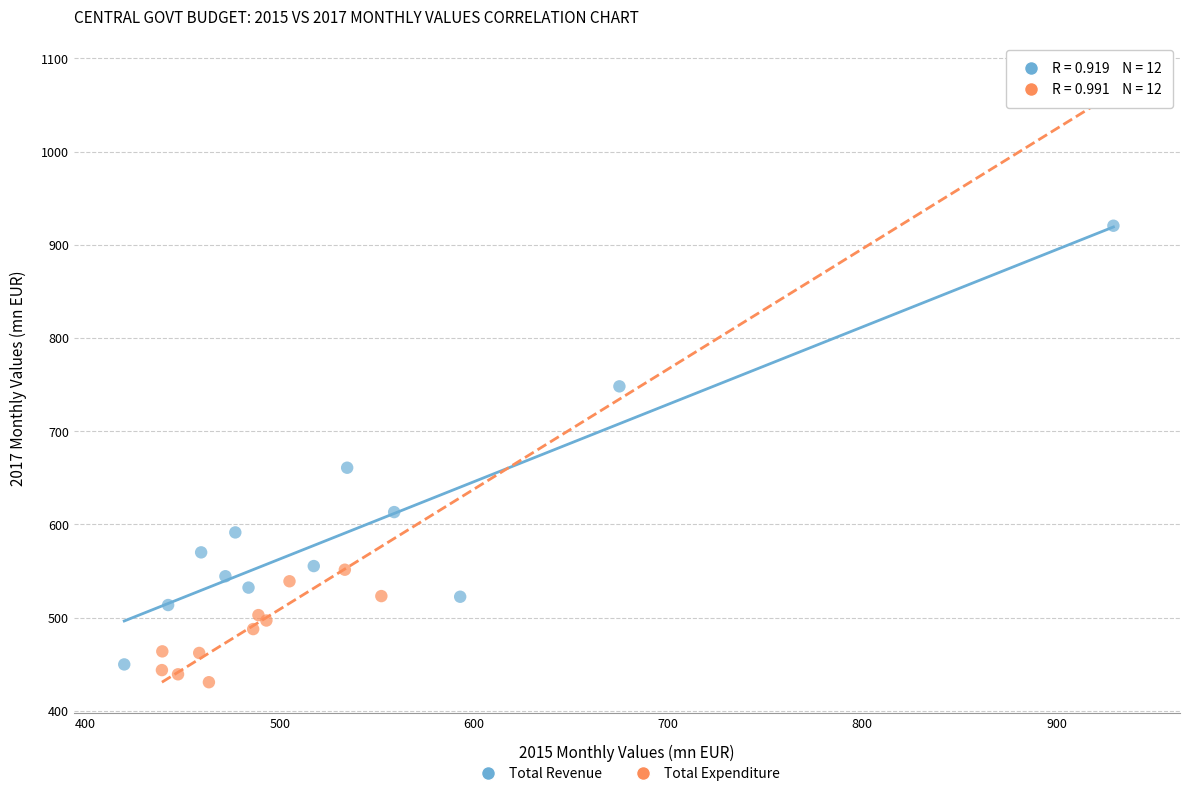

What are all the series names shown in the legend?

Total Revenue, Total Expenditure